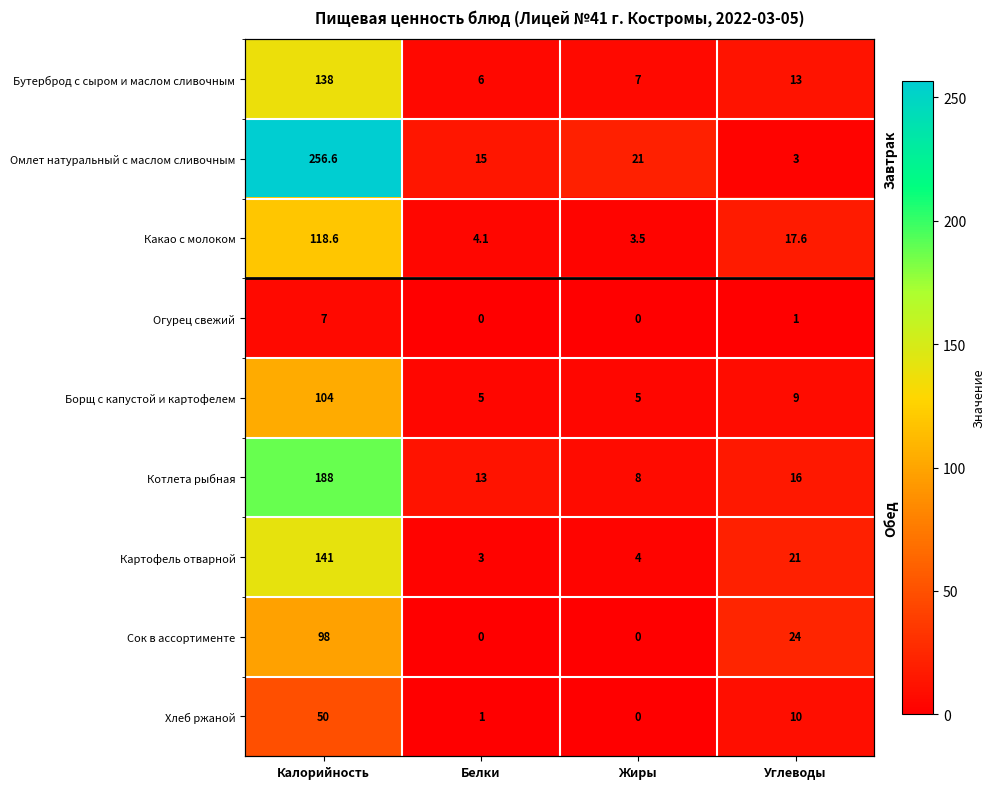

Which has a higher value, Жиры or Белки?

Жиры